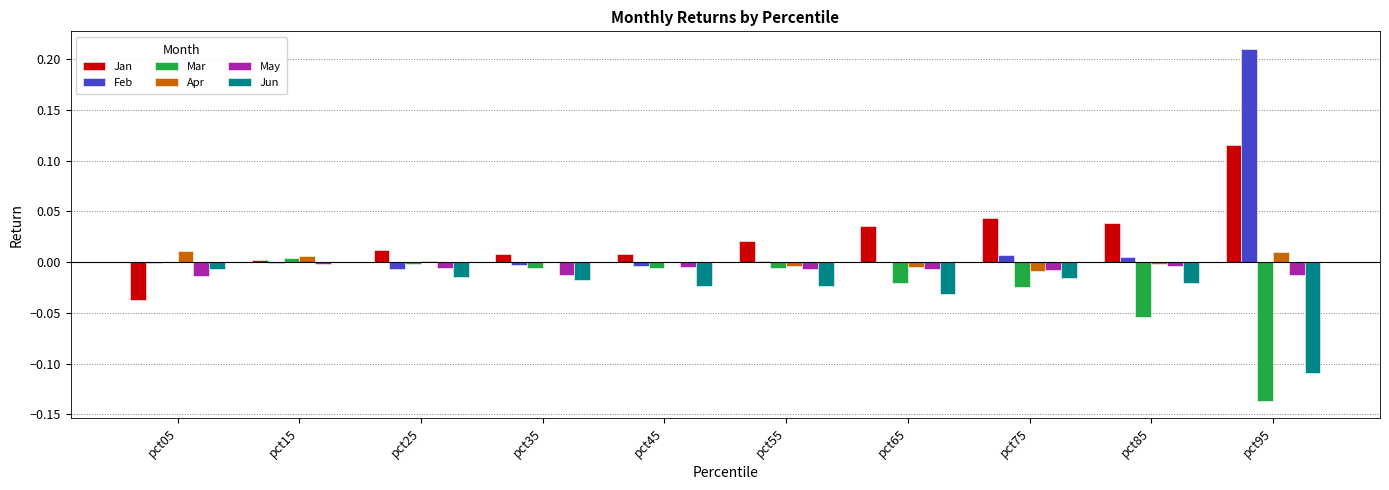

The value of Jan at pct05 is -0.0. True or false?

True